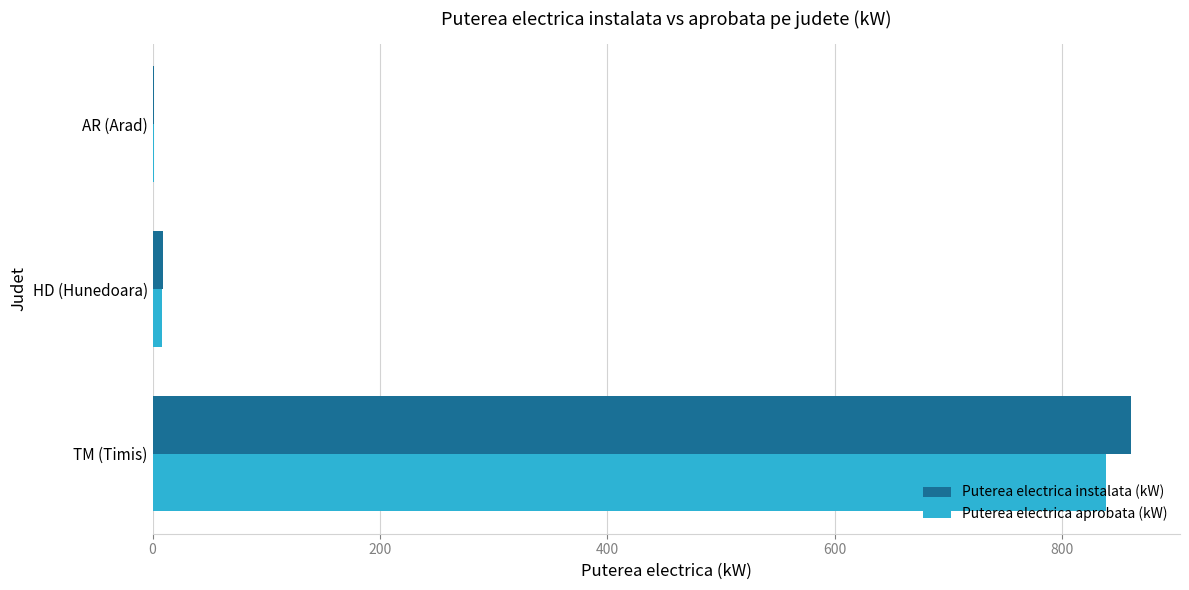

What is the greatest value displayed?

860.5